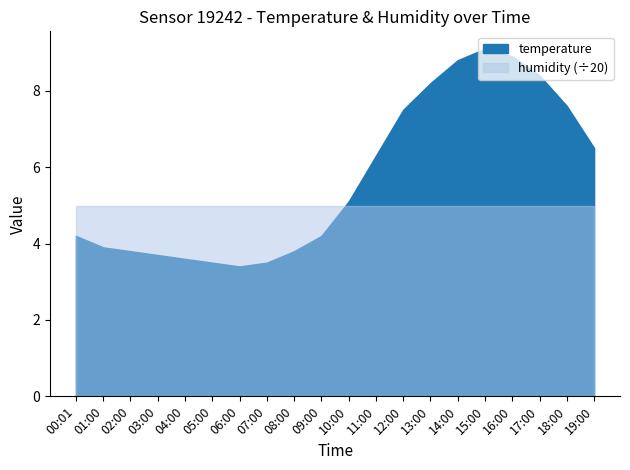

What position from the left is 05:00?

6